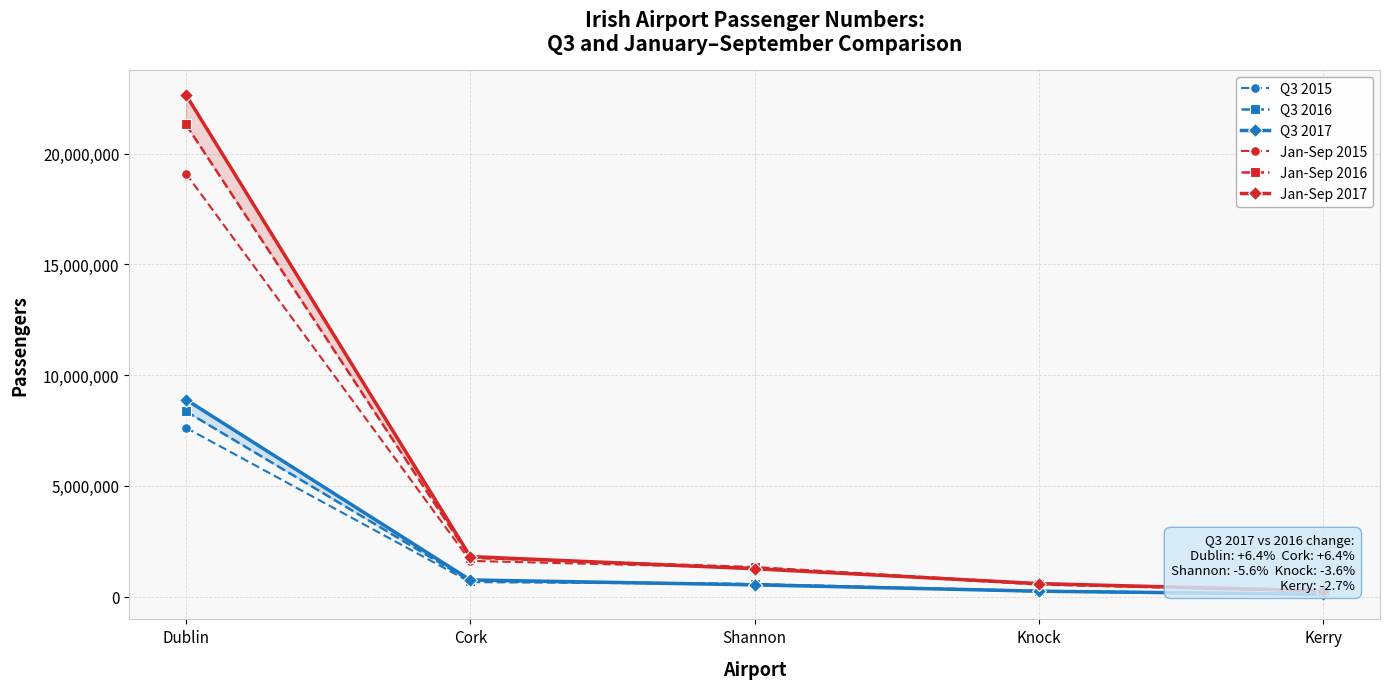

Reading right to left, transcribe all the data shown in this chart.

Q3 2015: 99683	226306	565509	653801	7621339
Q3 2016: 104956	253870	562727	706690	8361602
Q3 2017: 102166	244849	531272	752149	8894064
Jan-Sep 2015: 234798	539761	1297080	1613484	19095319
Jan-Sep 2016: 254799	577306	1327313	1751623	21312140
Jan-Sep 2017: 259736	587725	1257996	1808098	22649287